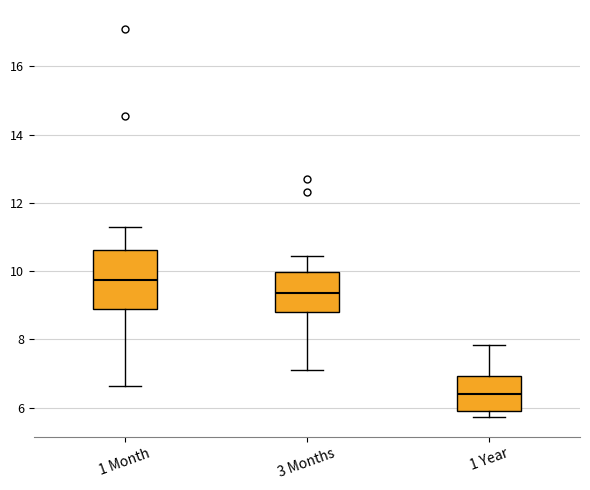

Where is the upper edge of the box for 1 Year on the y-axis? The values are not printed on the chart, so give them approximately, as read against the axis.

7.0